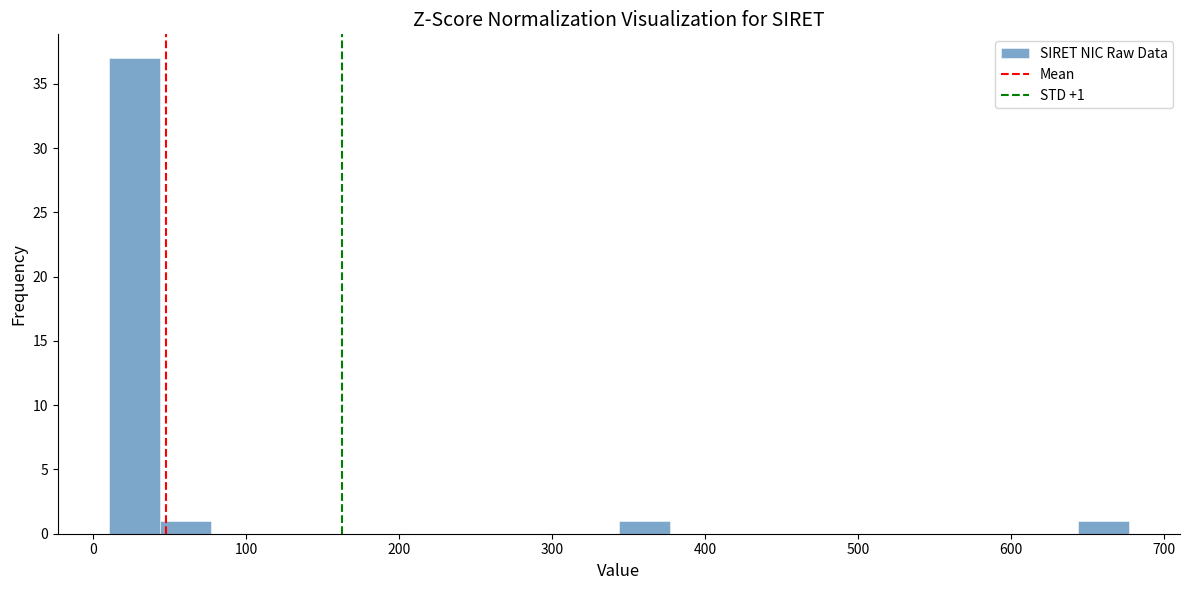

Read against the x-axis, roughly where is the centre of the tallest bar?

30